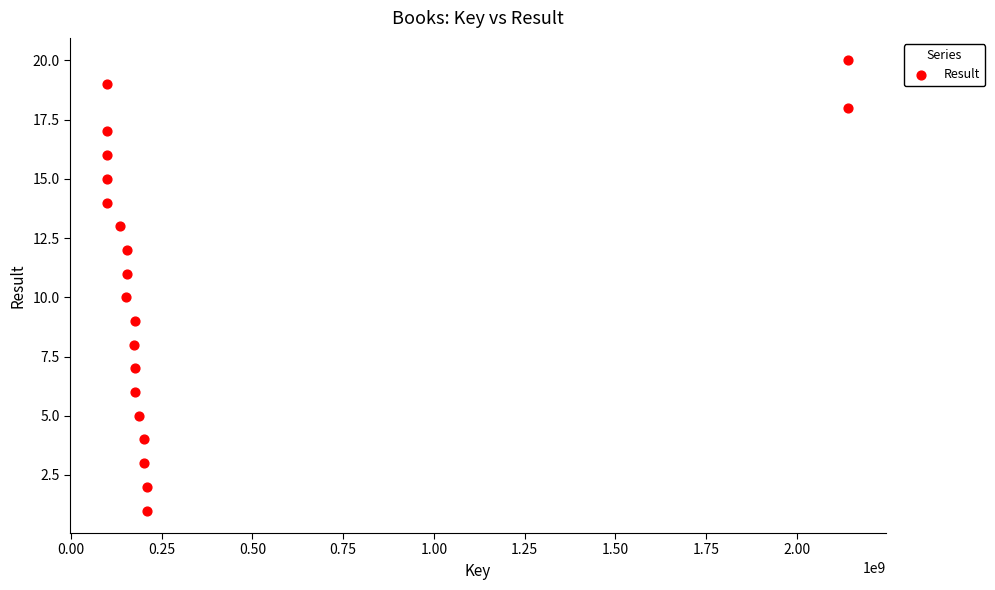

What is the range of X values (max minus min)?

2041669396